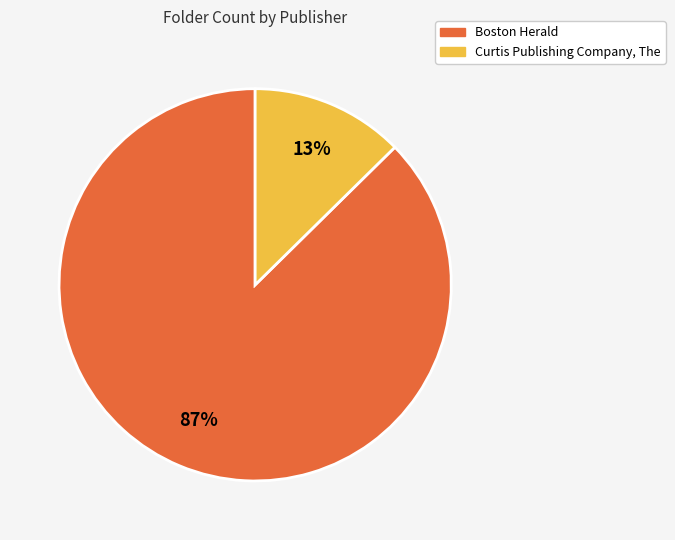

To the nearest percent, what is the combined percentage of Curtis Publishing Company, The and Boston Herald?

100%